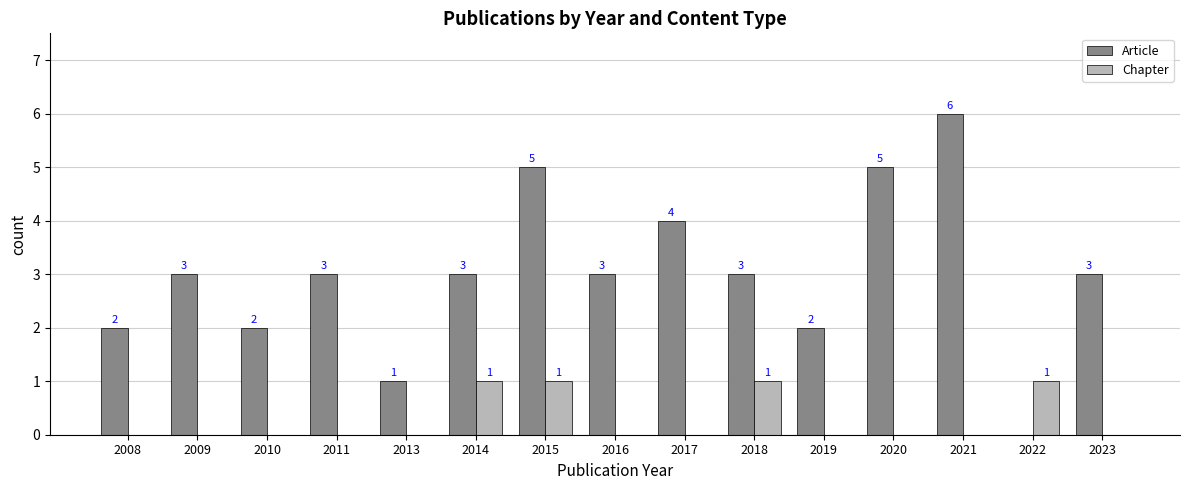

What is the sum of the Article values at 2009 and 2020?

8